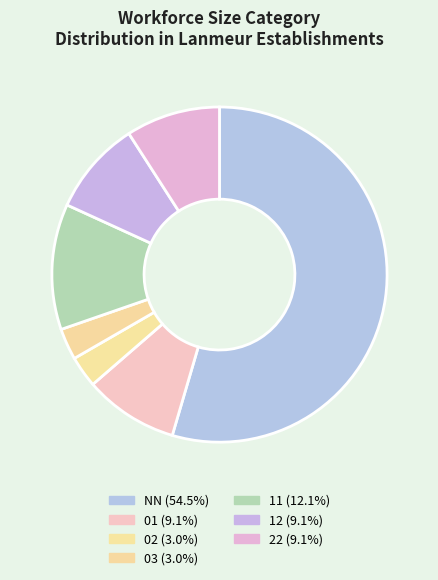

Is the sum of 11 and 12 greater than half?

No